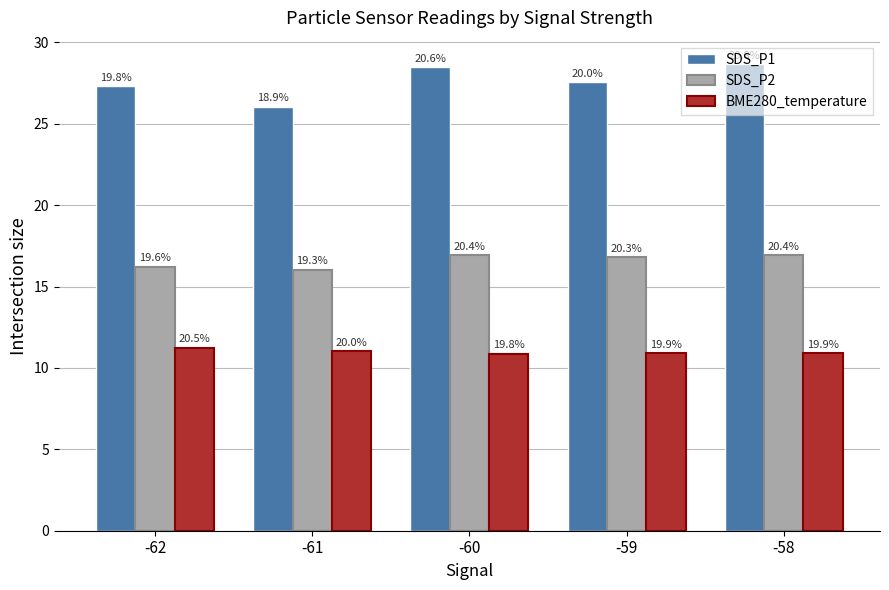

What are all the series names shown in the legend?

SDS_P1, SDS_P2, BME280_temperature